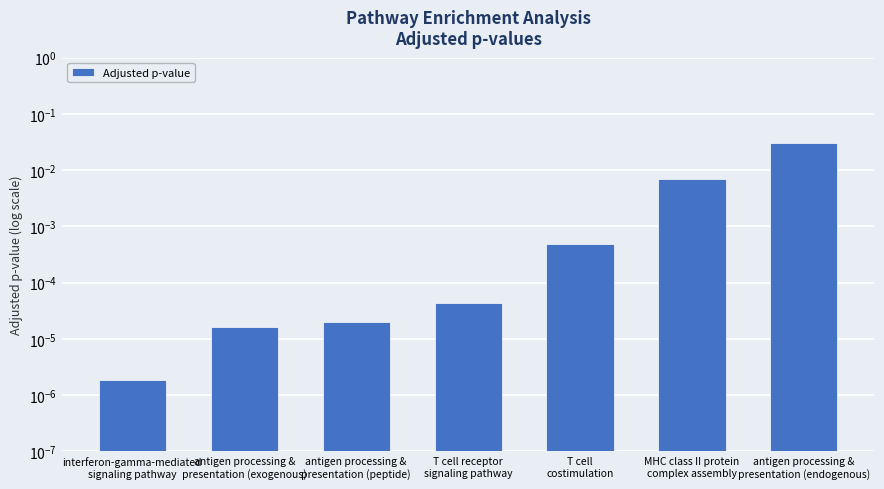

List the labels in order of value, largest first.

antigen processing &
presentation (endogenous), MHC class II protein
complex assembly, T cell
costimulation, T cell receptor
signaling pathway, antigen processing &
presentation (peptide), antigen processing &
presentation (exogenous), interferon-gamma-mediated
signaling pathway